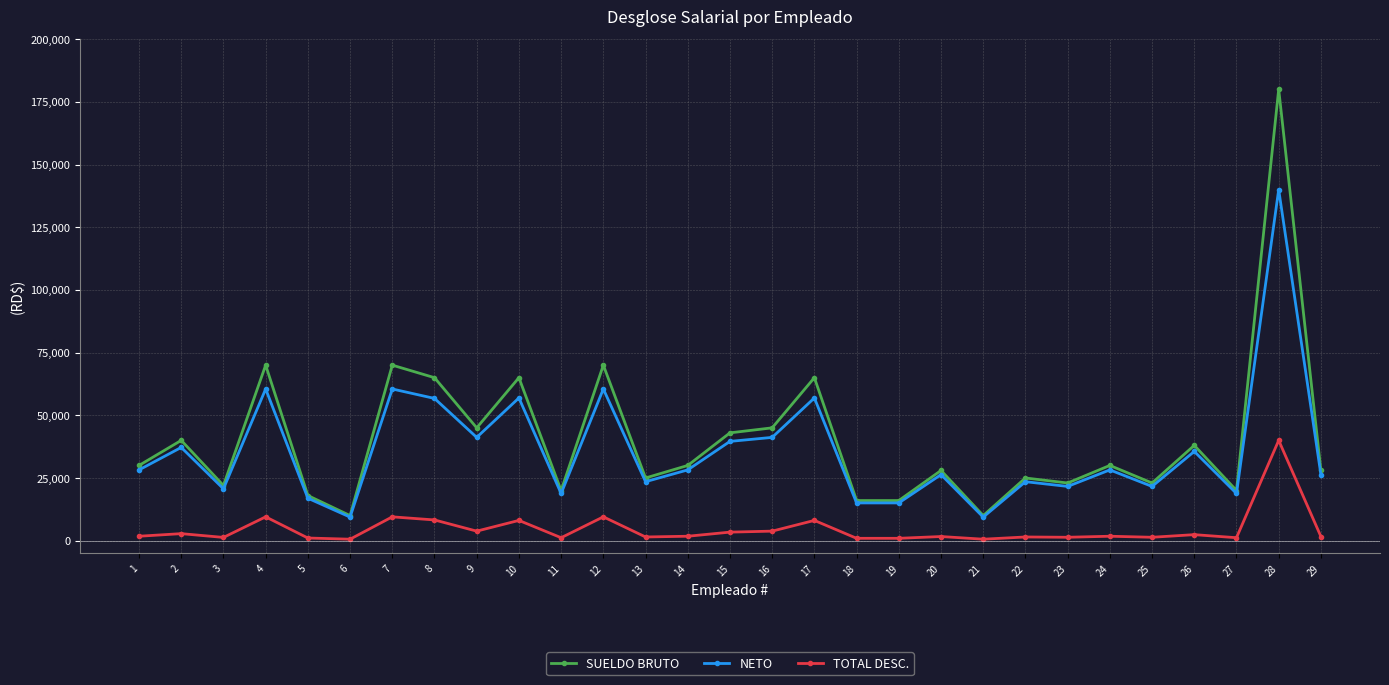

True or false: TOTAL DESC. has more than 2 points higher than both neighbors.

True